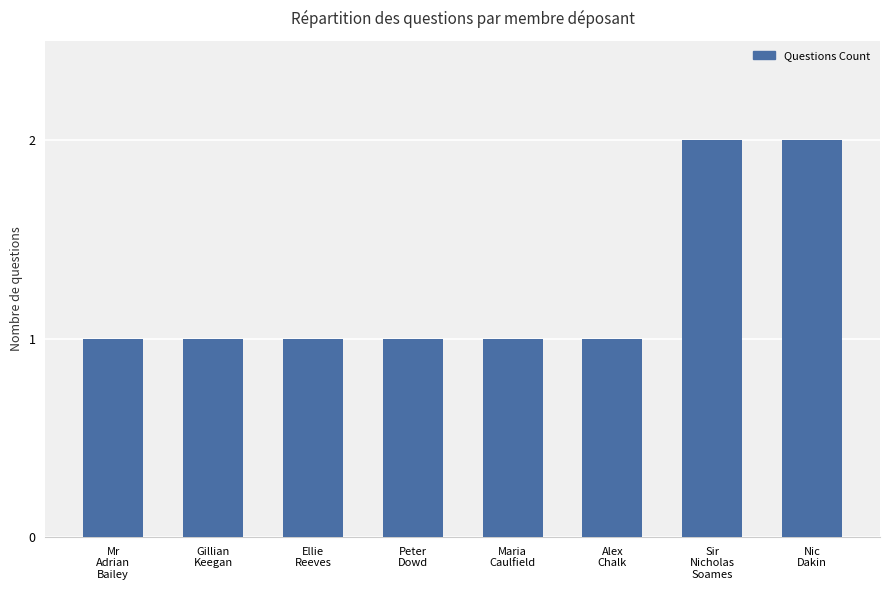

What is the approximate value at Mr
Adrian
Bailey?

1